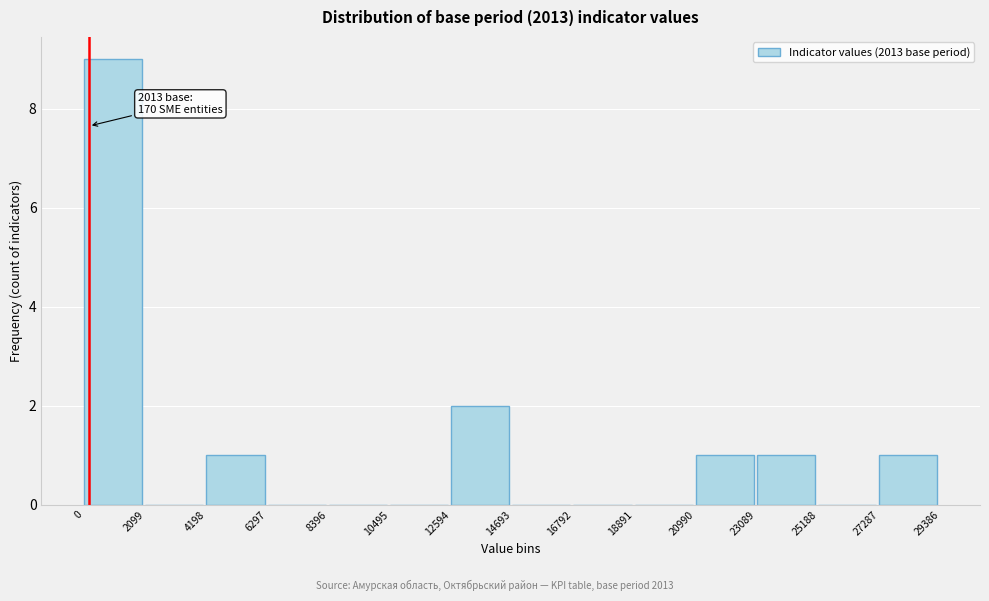

Which range on the x-axis has the tallest bar?

0 to 2099